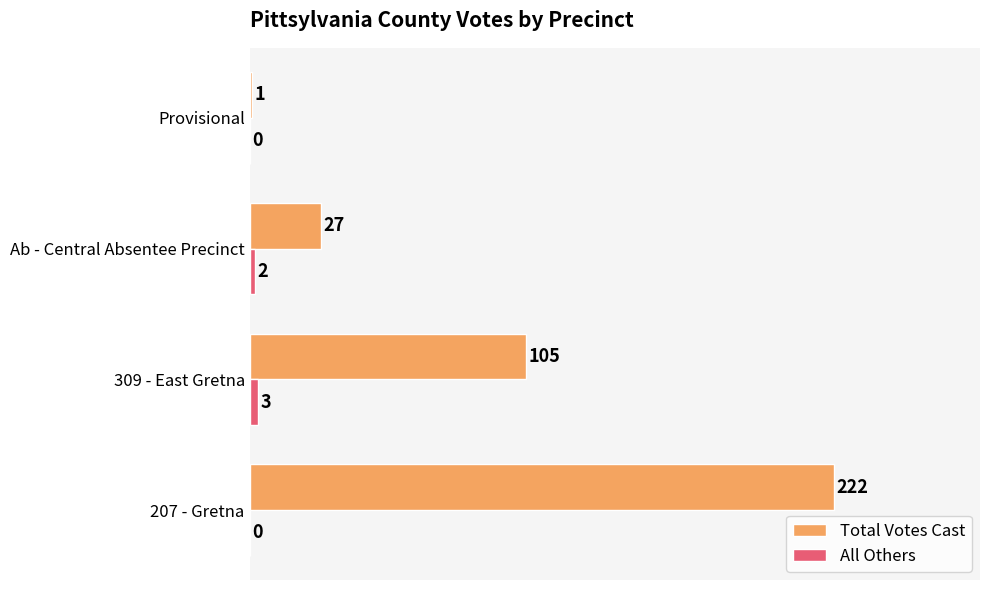

At which label is Total Votes Cast closest to 111?

309 - East Gretna